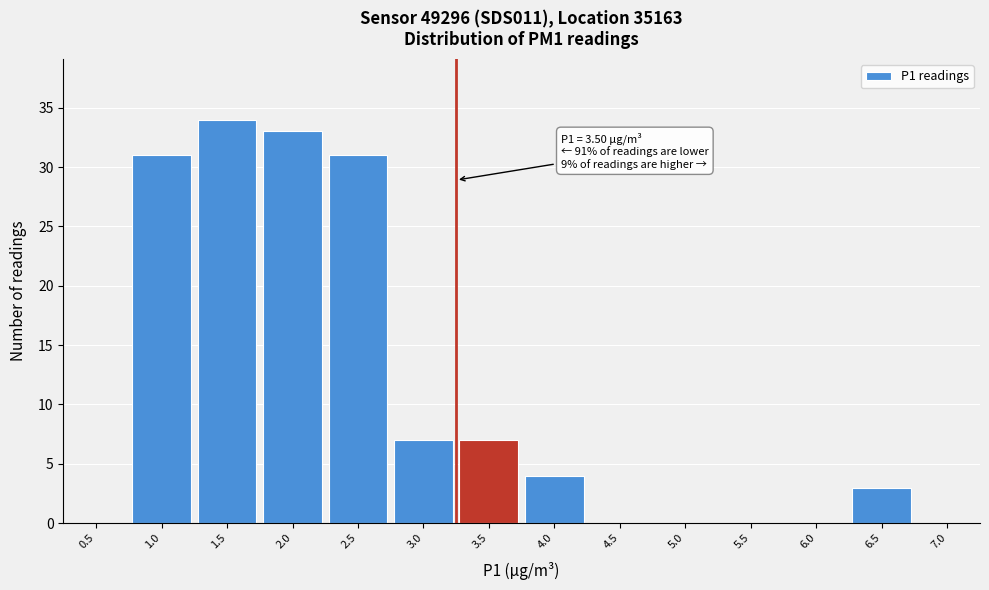

Reading right to left, extract all data points from this chart.

7.0=0	6.5=3	6.0=0	5.5=0	5.0=0	4.5=0	4.0=4	3.5=7	3.0=7	2.5=31	2.0=33	1.5=34	1.0=31	0.5=0